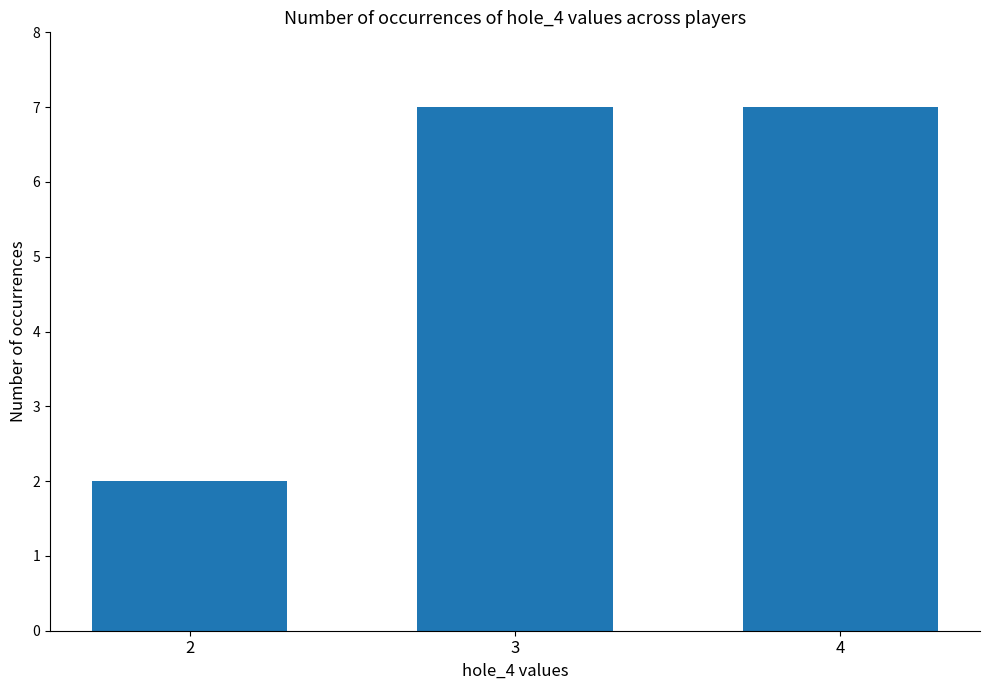

Are the bars grouped side by side (vs. stacked)?

No